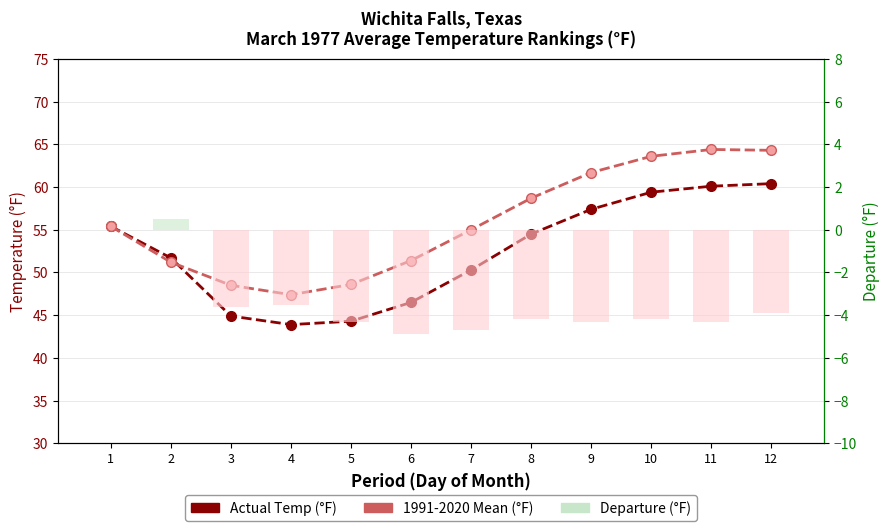

What is the average value of the 1991-2020 Mean (°F) series?

55.9